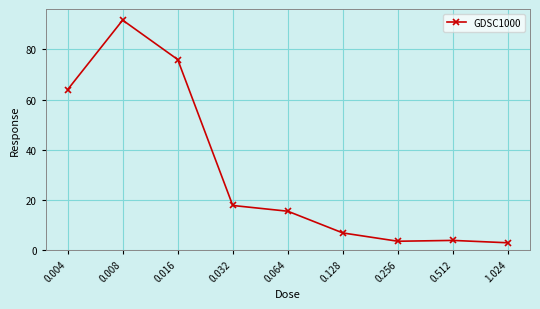

At which category does the data reach its first local peak?

0.008